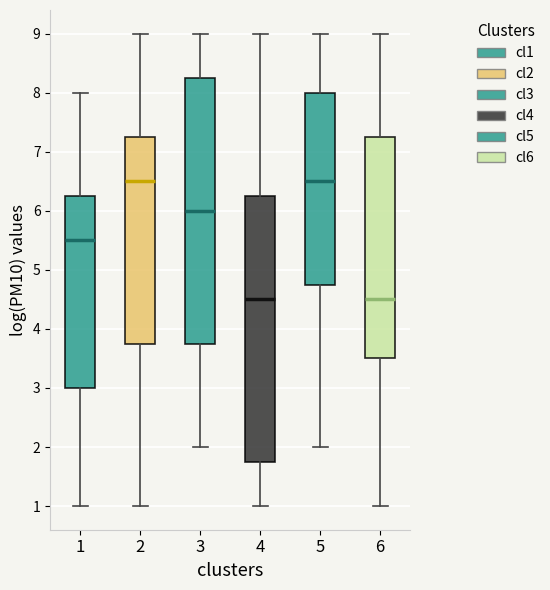

Where is the lower edge of the box at x = 3 on the y-axis? The values are not printed on the chart, so give them approximately, as read against the axis.

3.8